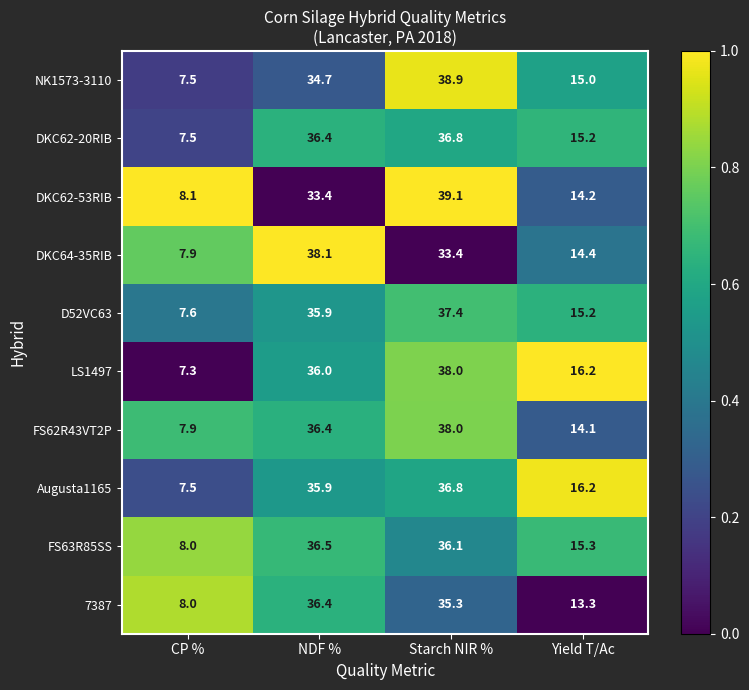

Where does the DKC64-35RIB series first go above 33?

NDF %